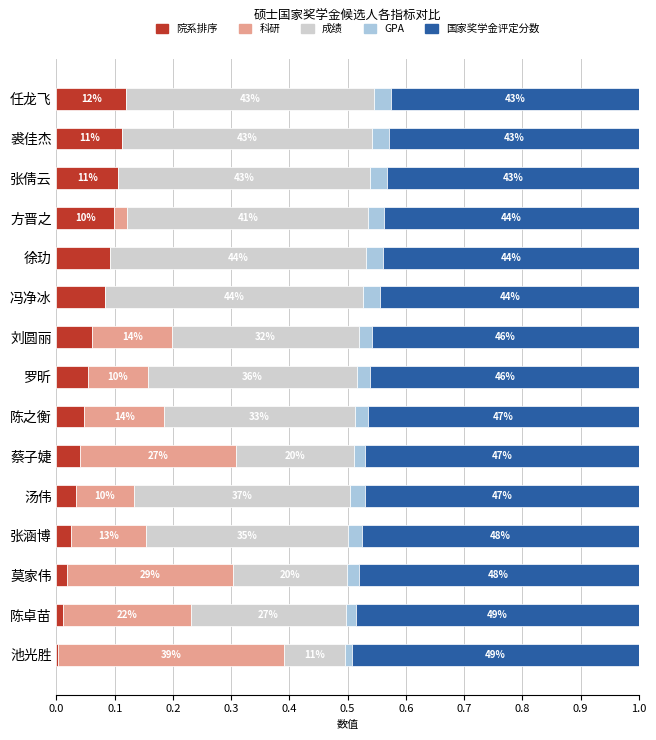

Reading left to right, list all the values displayed in this chart.

院系排序: 0.0	0.0	0.0	0.0	0.0	0.0	0.0	0.1	0.1	0.1	0.1	0.1	0.1	0.1	0.1
科研: 0.4	0.2	0.3	0.1	0.1	0.3	0.1	0.1	0.1	0.0	0.0	0.0	0.0	0.0	0.0
成绩: 0.1	0.3	0.2	0.3	0.4	0.2	0.3	0.4	0.3	0.4	0.4	0.4	0.4	0.4	0.4
GPA: 0.0	0.0	0.0	0.0	0.0	0.0	0.0	0.0	0.0	0.0	0.0	0.0	0.0	0.0	0.0
国家奖学金评定分数: 0.5	0.5	0.5	0.5	0.5	0.5	0.5	0.5	0.5	0.4	0.4	0.4	0.4	0.4	0.4